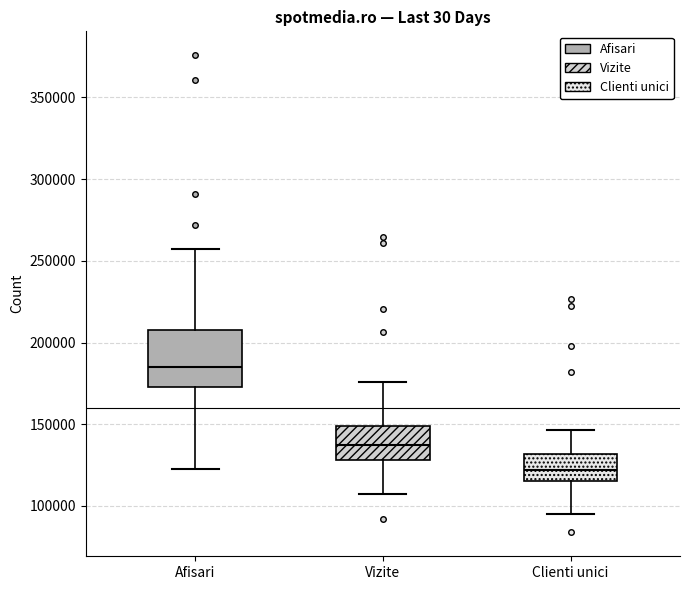

Where does the upper whisker of the box for Clienti unici end on the y-axis? The values are not printed on the chart, so give them approximately, as read against the axis.

145000